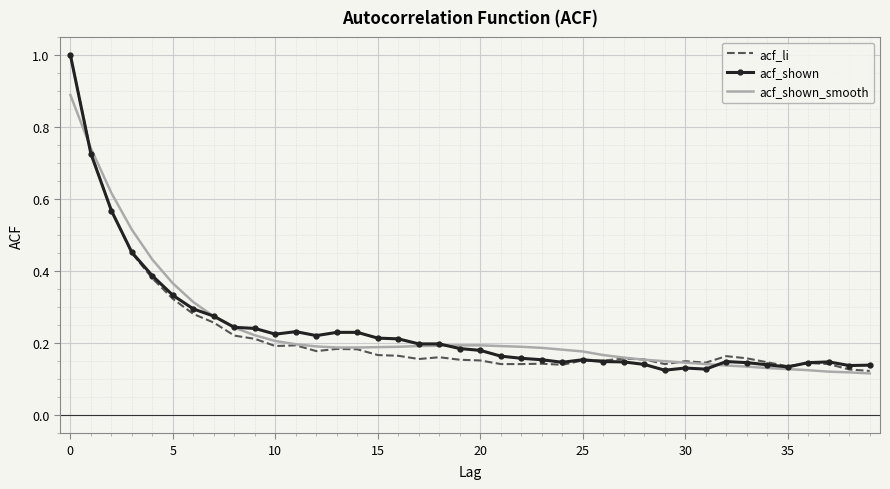

What is the maximum value for acf_shown?

1.0